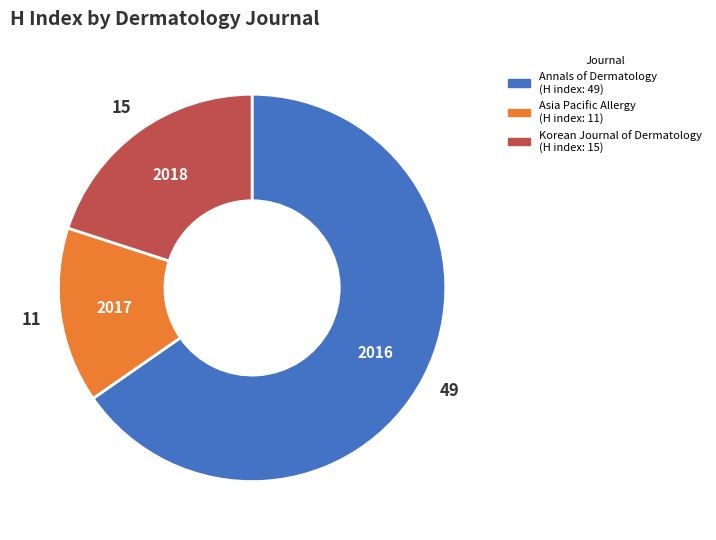

Do Asia Pacific Allergy and Annals of Dermatology together represent more than half of the pie?

Yes